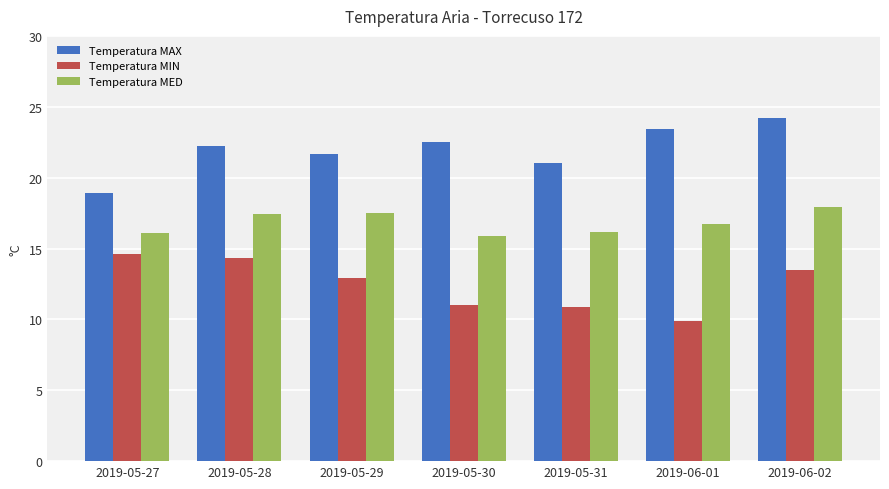

Between 2019-05-29 and 2019-06-02, which series saw the biggest shift?

Temperatura MAX